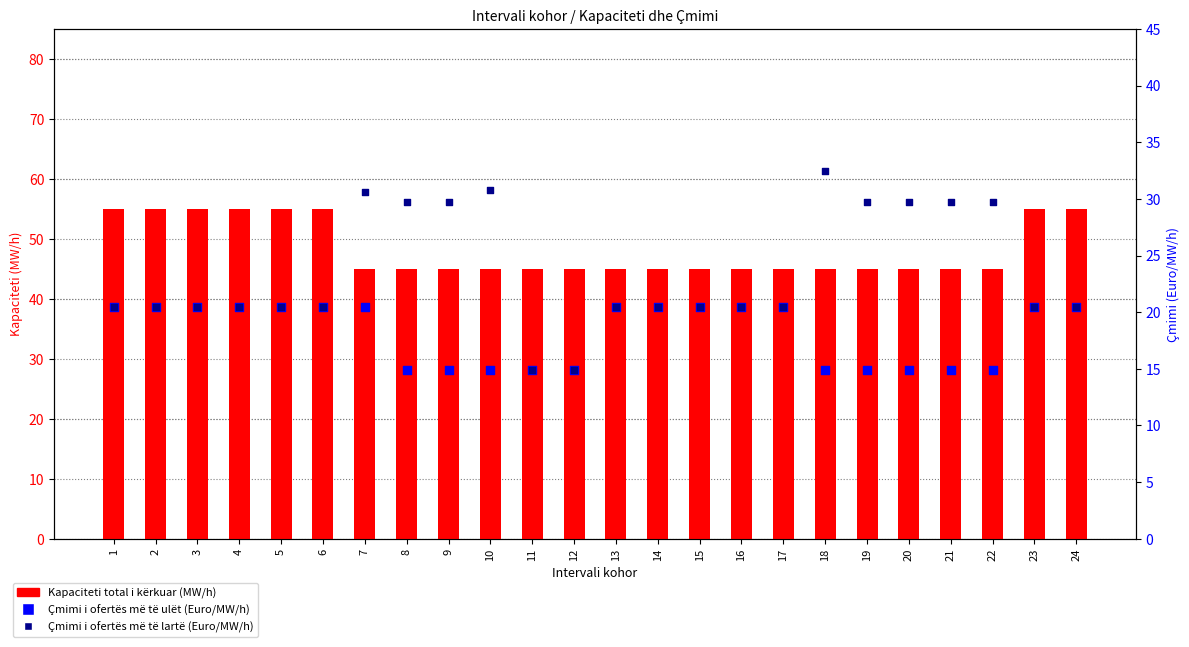

Which series contains the highest Y value?

Kapaciteti total i kërkuar (MW/h)